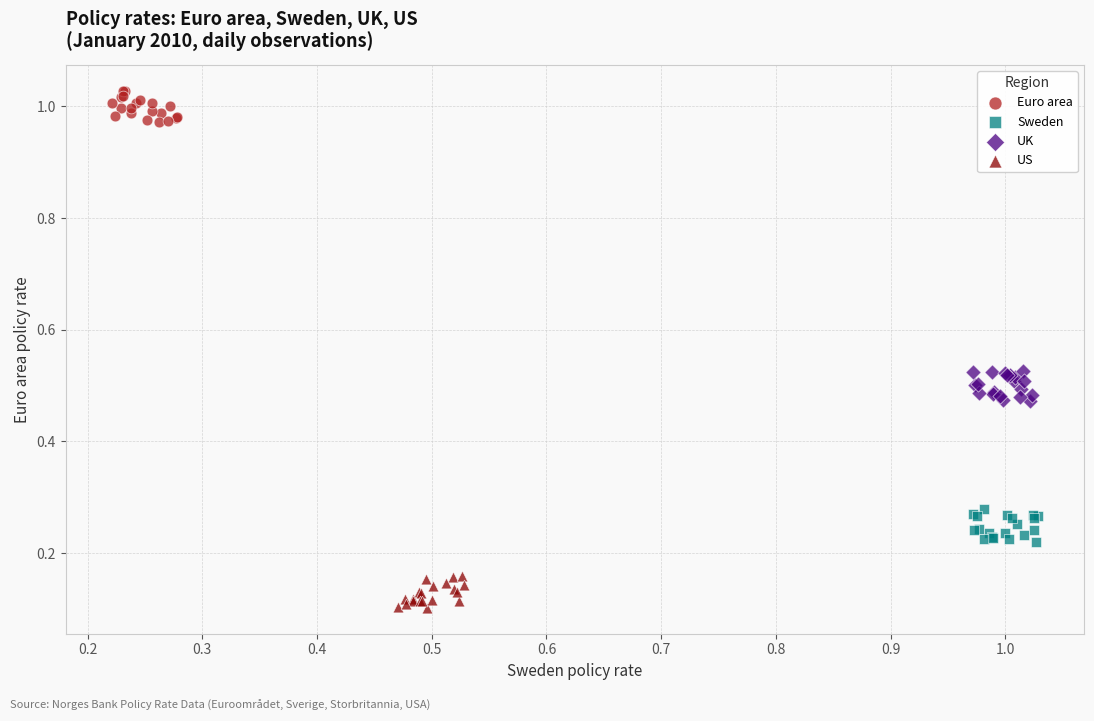

Which series contains the highest Y value?

Euro area